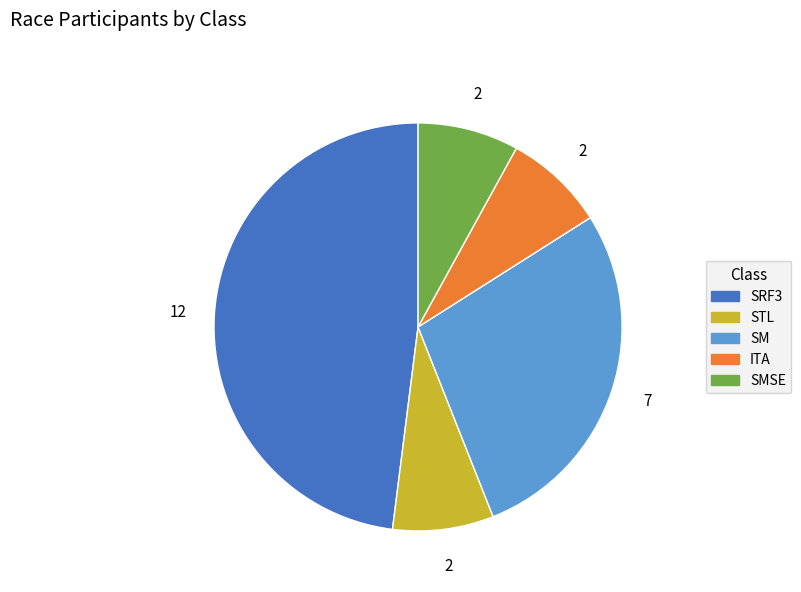

Does ITA account for over 50% of the chart?

No